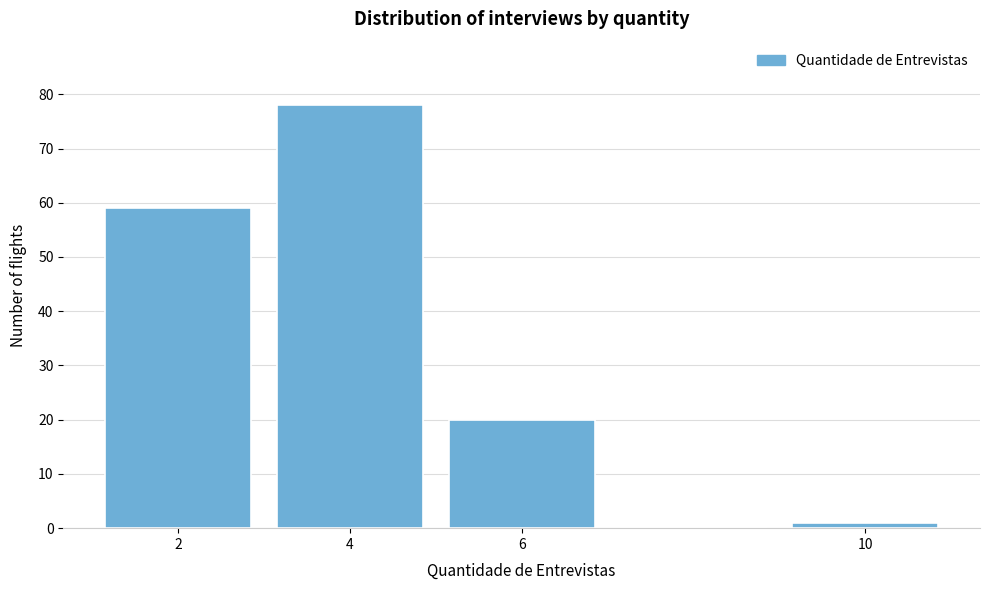

What is the height of the bar covering 1 to 3 on the x-axis? The values are not printed on the chart, so give them approximately, as read against the axis.

59